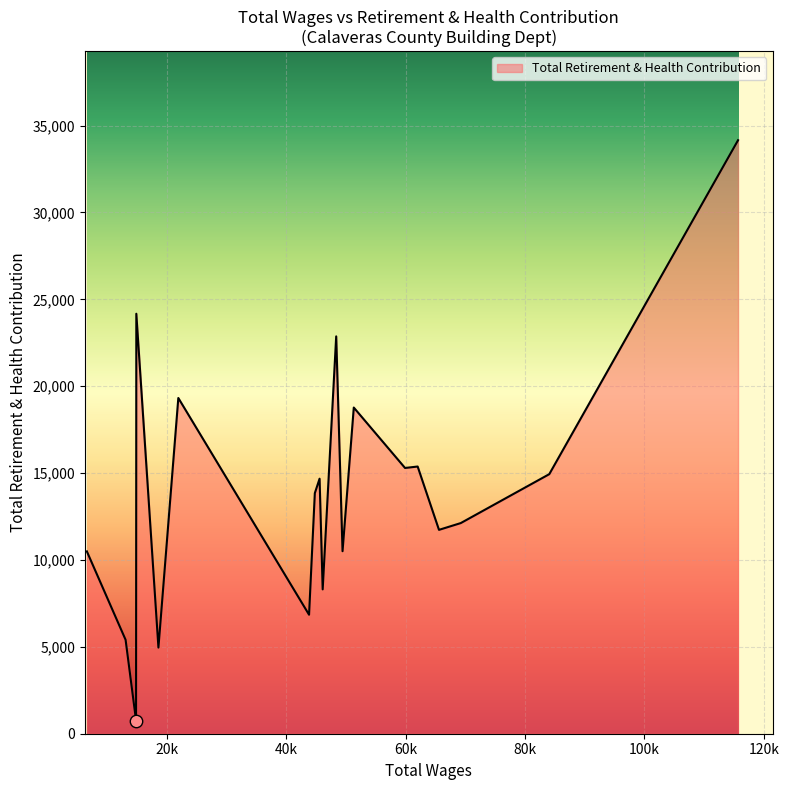

What is the difference between the maximum and minimum values?

33400